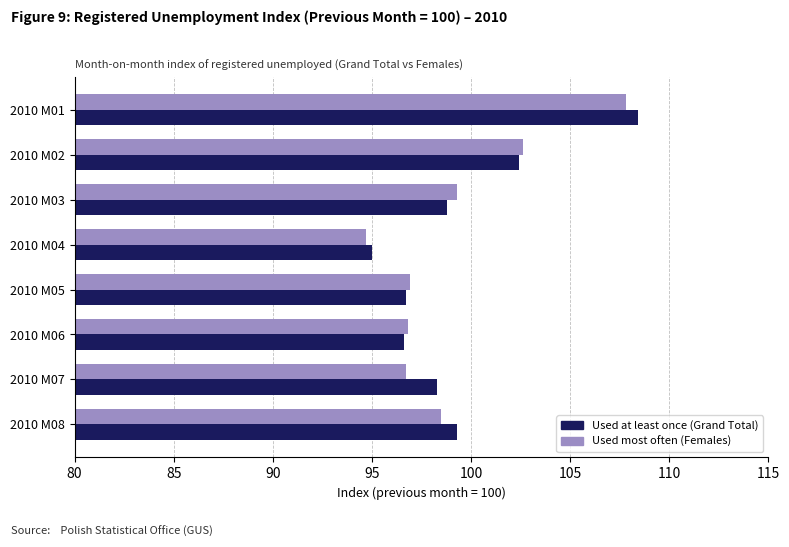

What is the total value across all series at 2010 M08?

197.8